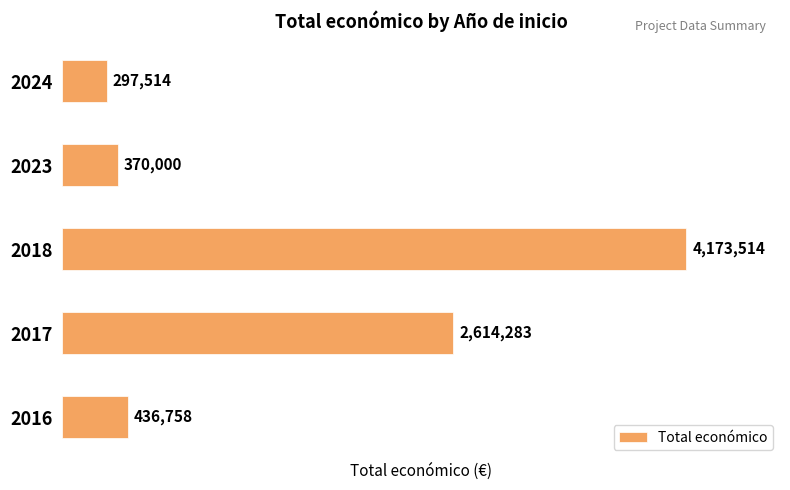

What is the ratio of the value at 2017 to the value at 2024?

8.8